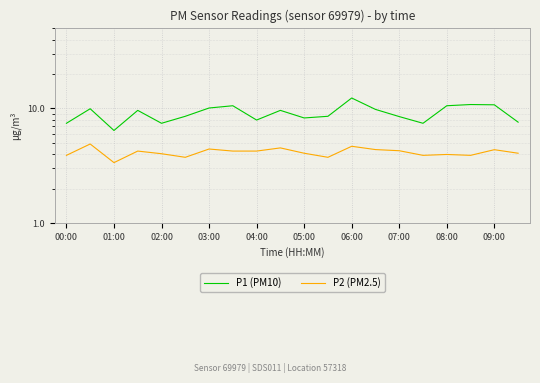

Which has a higher value, 03:00 or 07:00?

03:00